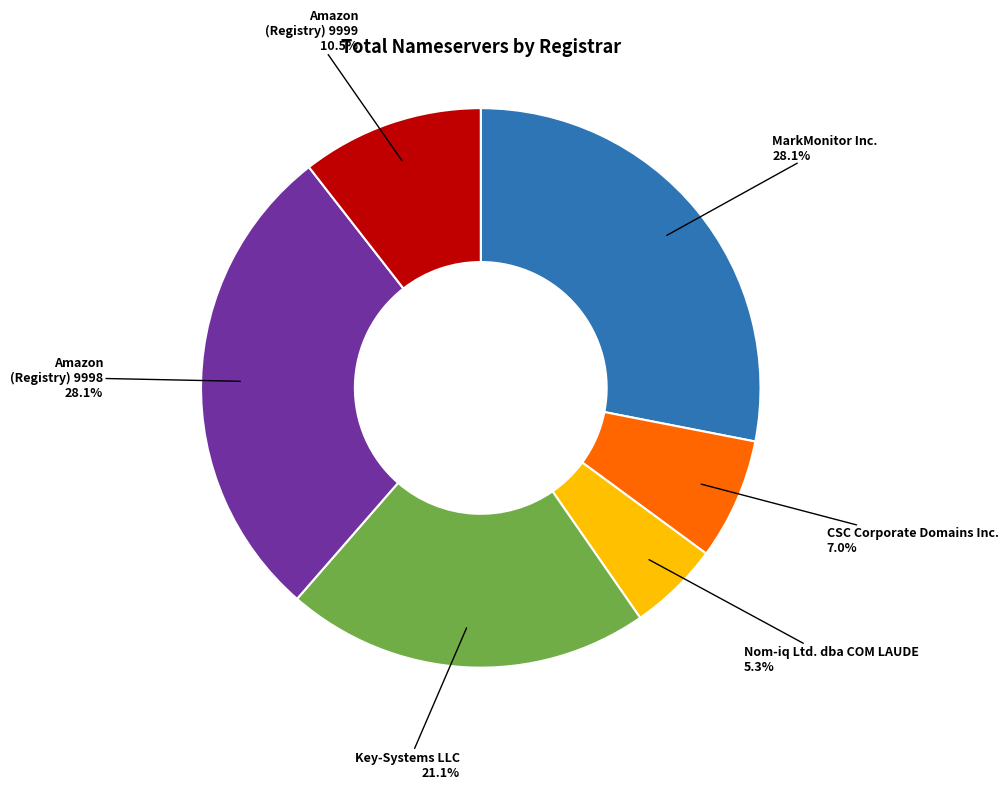

Is there a majority slice in this chart?

No